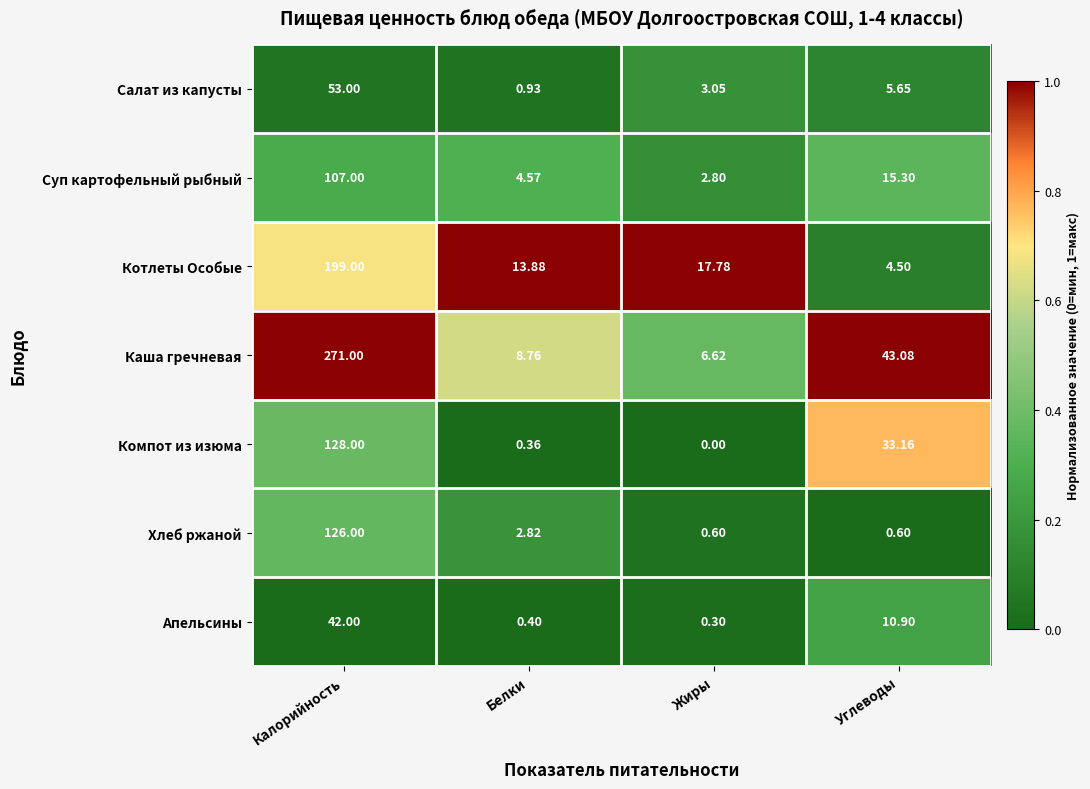

At how many categories does at least one series exceed 0?

4